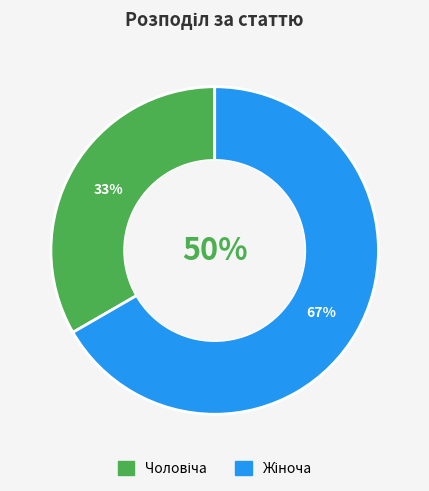

To the nearest percent, what is the average slice percentage?

50%